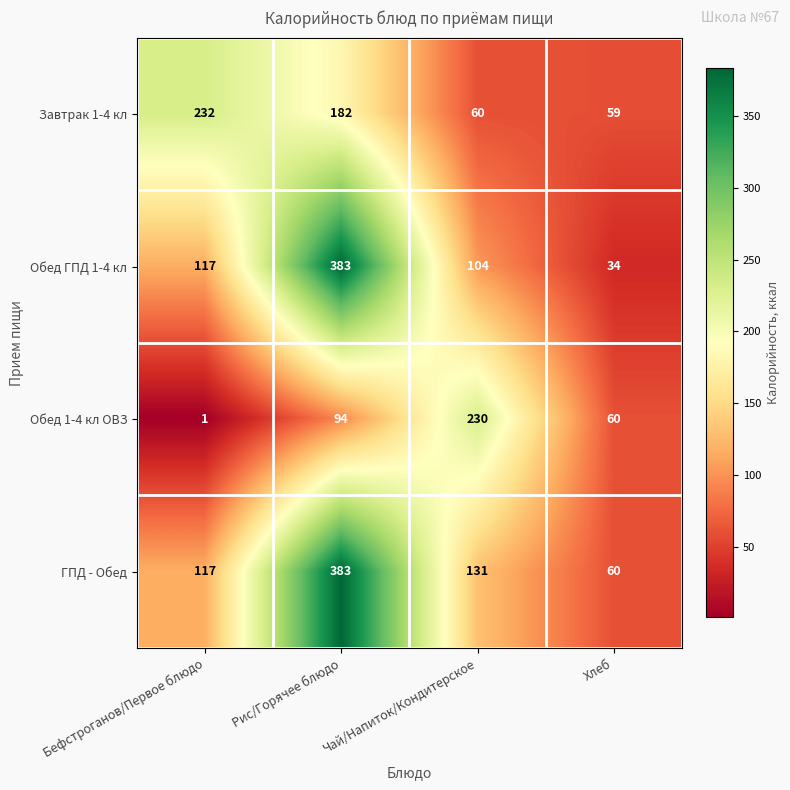

Which series has the widest spread of values?

Обед ГПД 1-4 кл